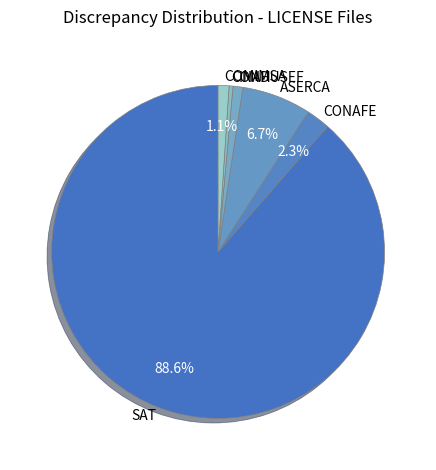

Which category has the biggest portion of the pie?

SAT